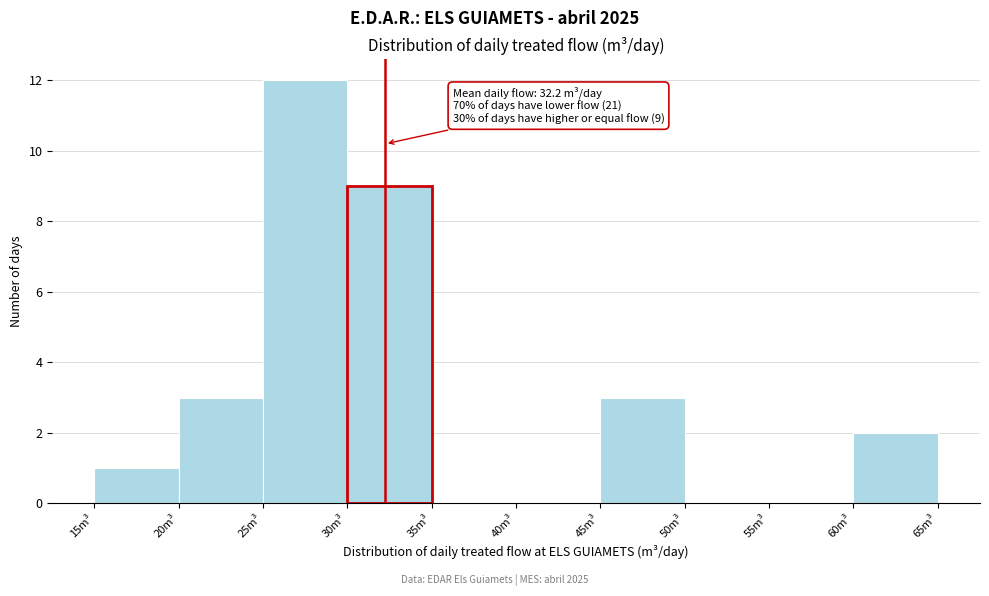

Which range on the x-axis has the tallest bar?

25 to 30